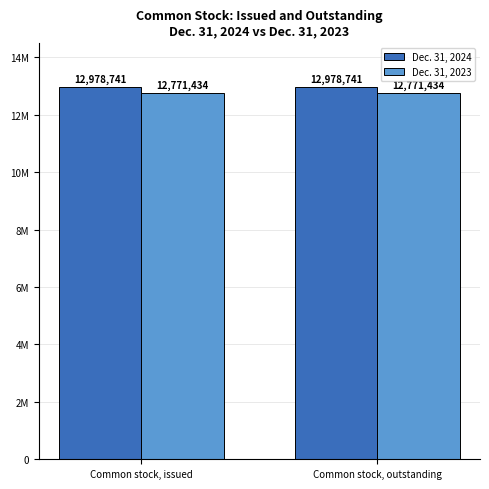

Does the chart contain any negative values?

No